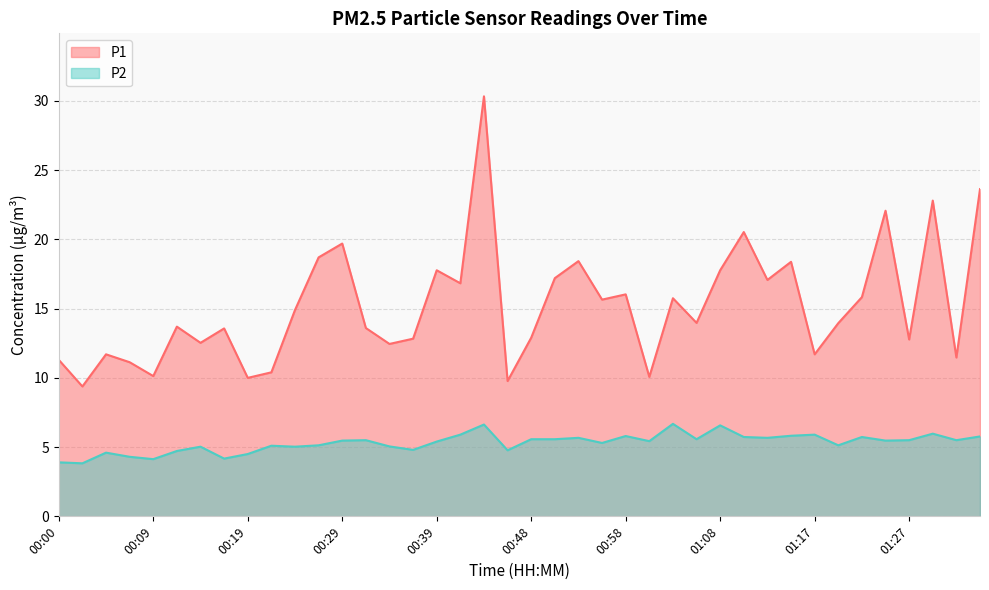

At which label does P2 reach its minimum?

00:02